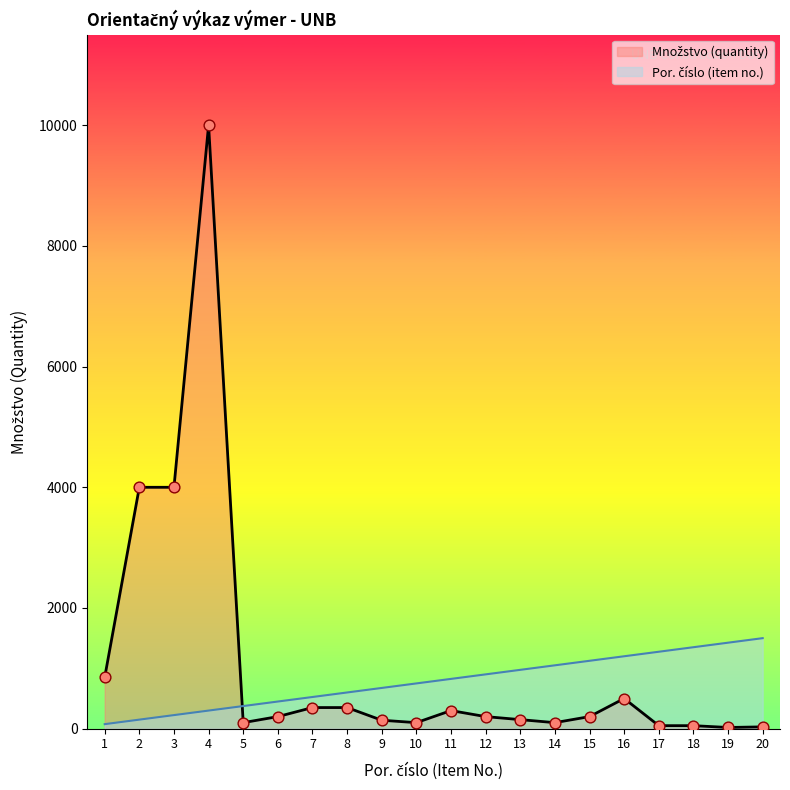

What is the total value across all series at 8?

950